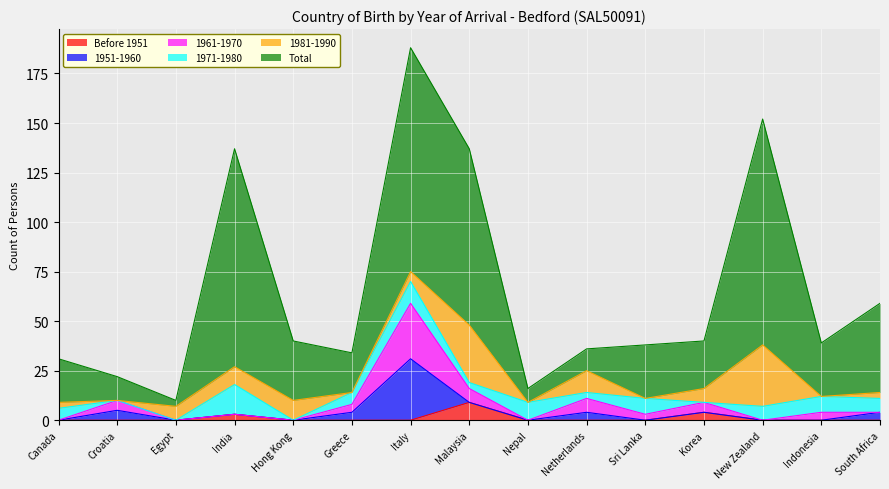

Rank the categories by Before 1951 value from lowest to highest.

Canada, Croatia, Egypt, Hong Kong, Greece, Italy, Nepal, Netherlands, Sri Lanka, New Zealand, Indonesia, South Africa, India, Korea, Malaysia